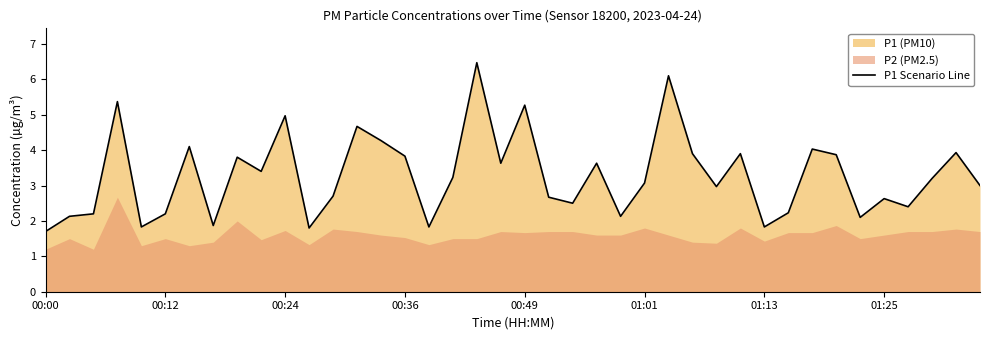

What is the minimum value for P1 Scenario Line?

1.7